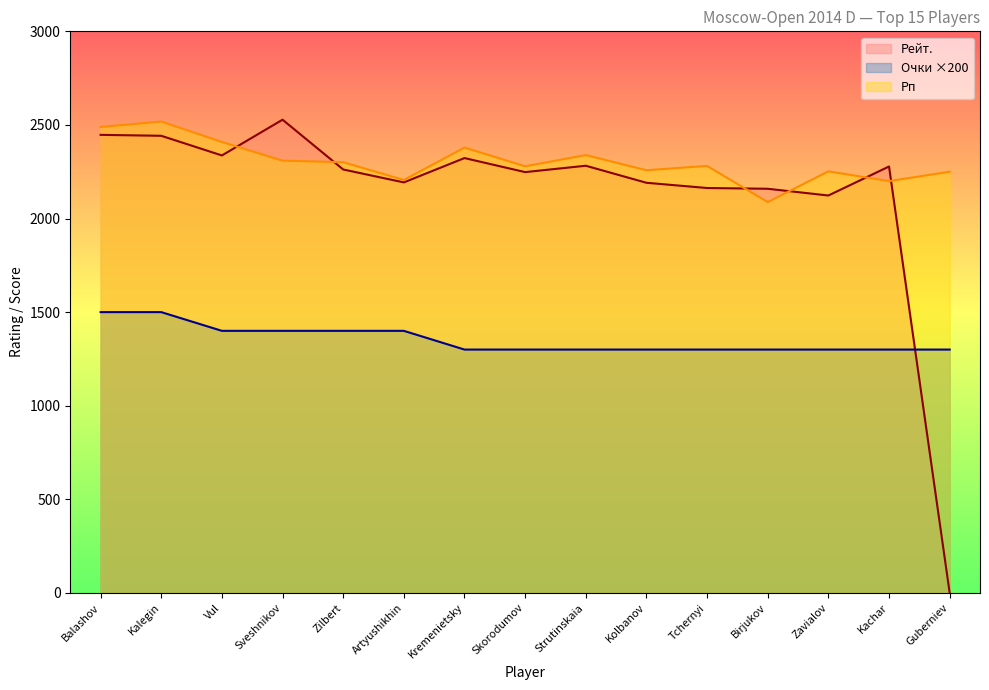

True or false: Очки and Рп intersect in this chart.

False